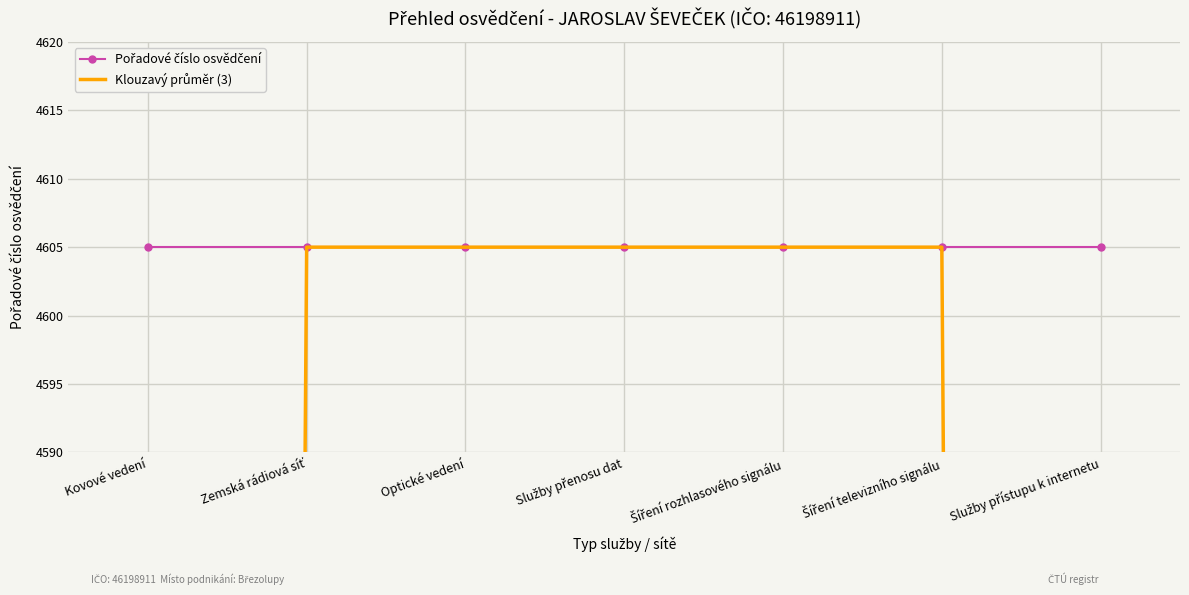

Which label corresponds to the largest value in the chart?

Kovové vedení